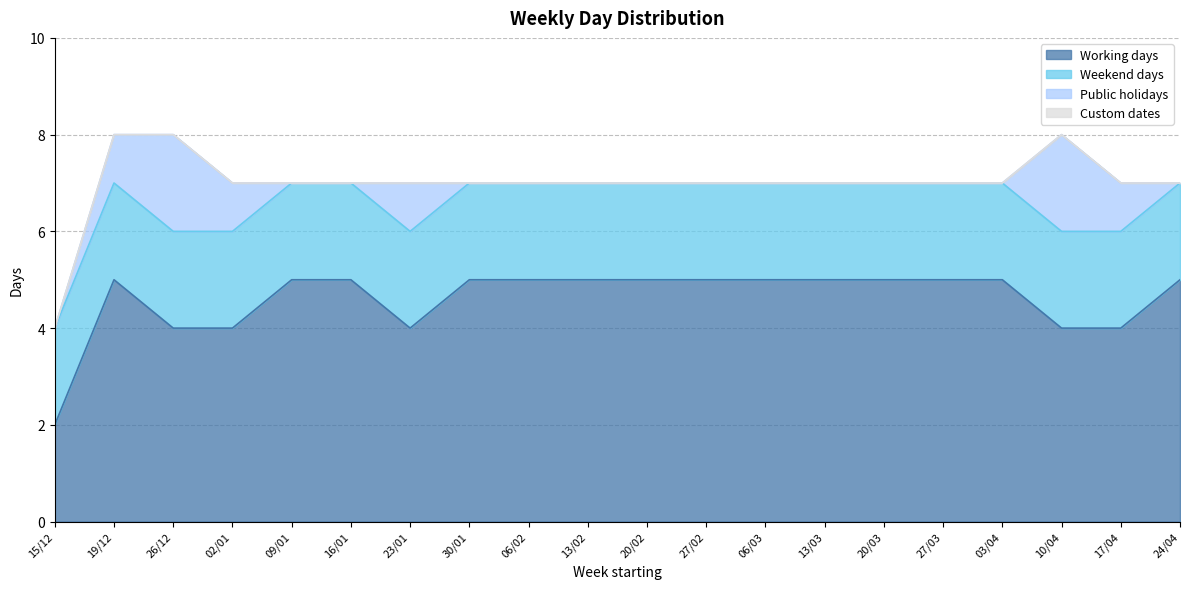

Reading left to right, transcribe all the data shown in this chart.

Working days: 15/12=2	19/12=5	26/12=4	02/01=4	09/01=5	16/01=5	23/01=4	30/01=5	06/02=5	13/02=5	20/02=5	27/02=5	06/03=5	13/03=5	20/03=5	27/03=5	03/04=5	10/04=4	17/04=4	24/04=5
Weekend days: 15/12=2	19/12=2	26/12=2	02/01=2	09/01=2	16/01=2	23/01=2	30/01=2	06/02=2	13/02=2	20/02=2	27/02=2	06/03=2	13/03=2	20/03=2	27/03=2	03/04=2	10/04=2	17/04=2	24/04=2
Public holidays: 15/12=0	19/12=1	26/12=2	02/01=1	09/01=0	16/01=0	23/01=1	30/01=0	06/02=0	13/02=0	20/02=0	27/02=0	06/03=0	13/03=0	20/03=0	27/03=0	03/04=0	10/04=2	17/04=1	24/04=0
Custom dates: 15/12=0	19/12=0	26/12=0	02/01=0	09/01=0	16/01=0	23/01=0	30/01=0	06/02=0	13/02=0	20/02=0	27/02=0	06/03=0	13/03=0	20/03=0	27/03=0	03/04=0	10/04=0	17/04=0	24/04=0